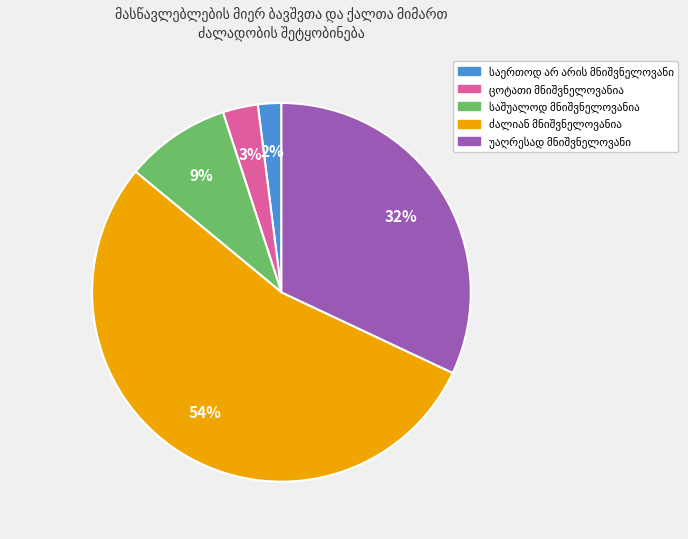

Is there any slice that represents more than half of the pie?

Yes